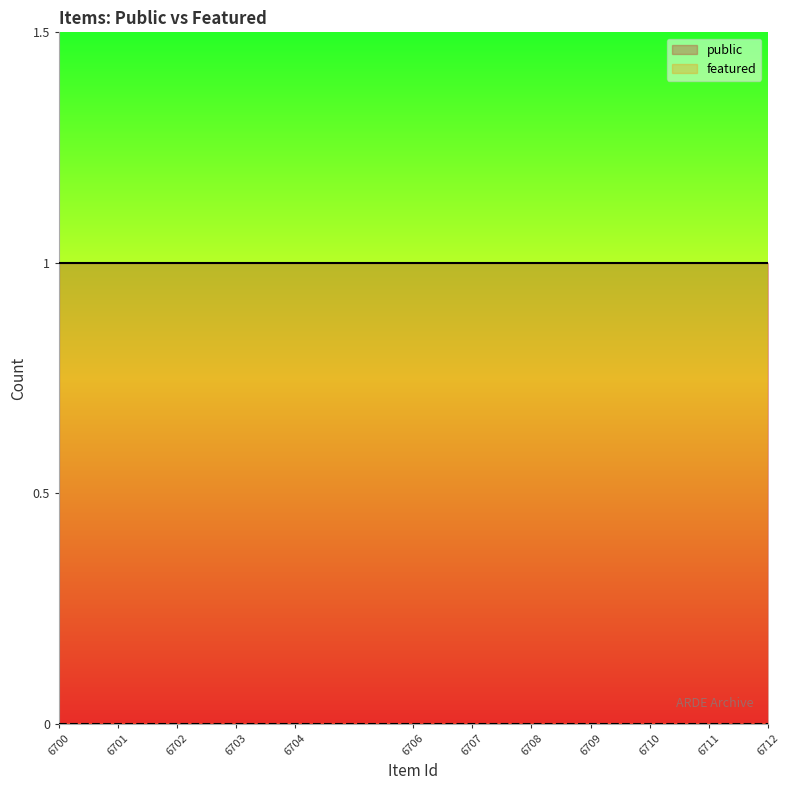

Does the chart display data point markers on the line(s)?

No